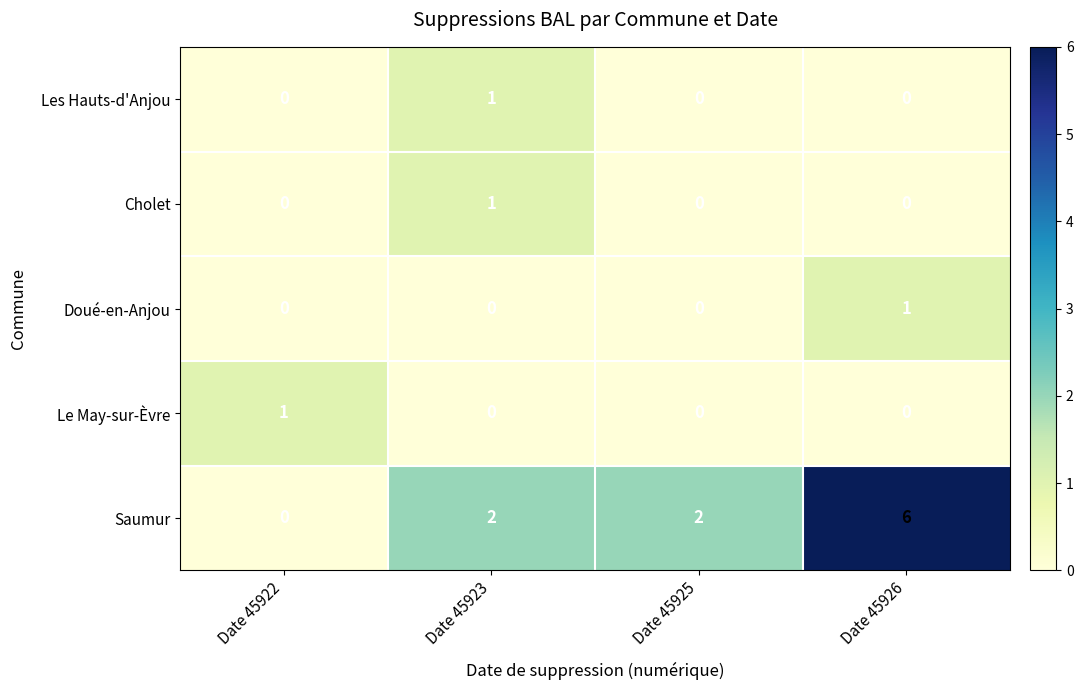

The Cholet series shows 0 at Date 45925. True or false?

True